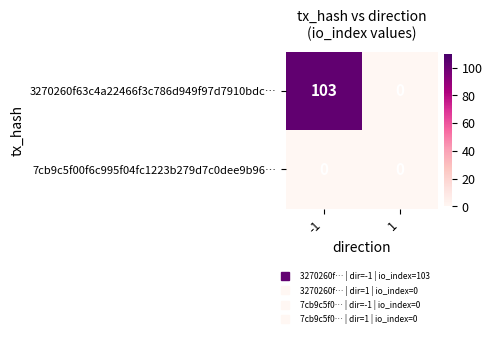

Reading left to right, what are all the values shown in this chart?

3270260f63c4a22466f3c786d949f97d7910bdc…: -1=103	1=0
7cb9c5f00f6c995f04fc1223b279d7c0dee9b96…: -1=0	1=0